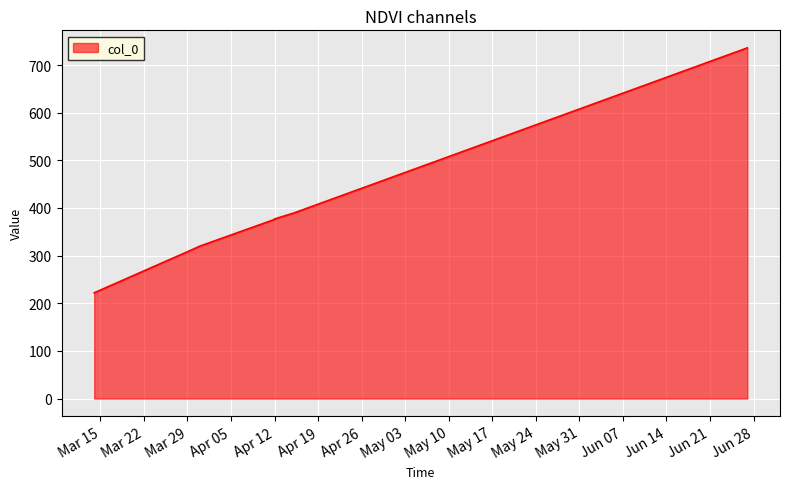

What is the average value?

391